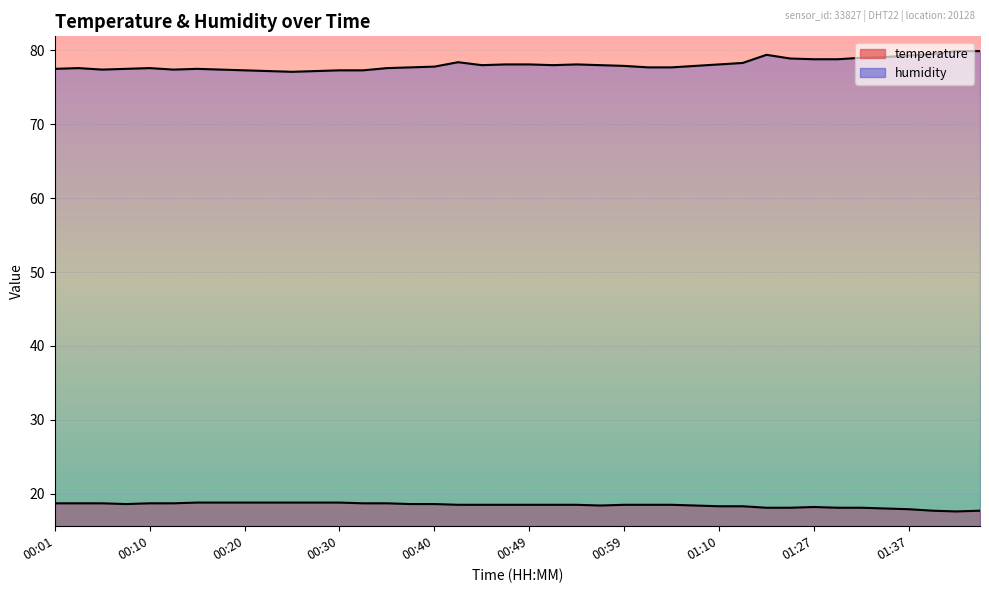

What is the value of the humidity point at the 13th from the left?

77.3